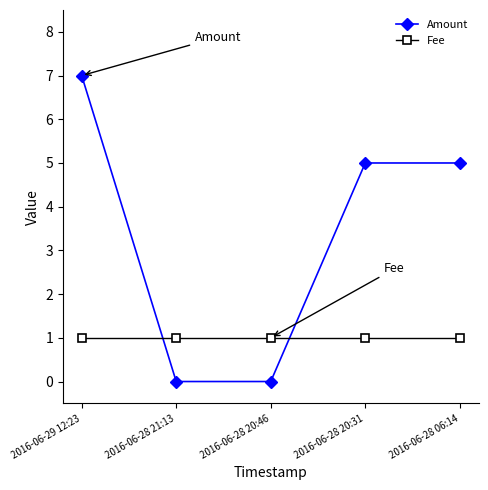

Reading right to left, transcribe all the data shown in this chart.

Amount: 2016-06-28 06:14=5	2016-06-28 20:31=5	2016-06-28 20:46=0	2016-06-28 21:13=0	2016-06-29 12:23=7
Fee: 2016-06-28 06:14=1	2016-06-28 20:31=1	2016-06-28 20:46=1	2016-06-28 21:13=1	2016-06-29 12:23=1